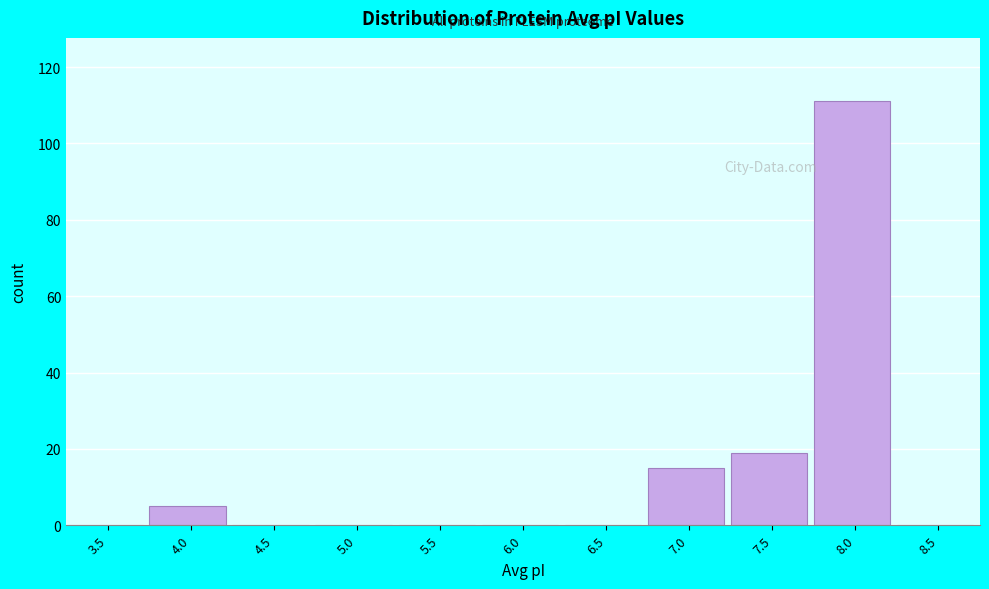

Reading left to right, transcribe all the data shown in this chart.

3.5=0	4.0=5	4.5=0	5.0=0	5.5=0	6.0=0	6.5=0	7.0=15	7.5=19	8.0=111	8.5=0